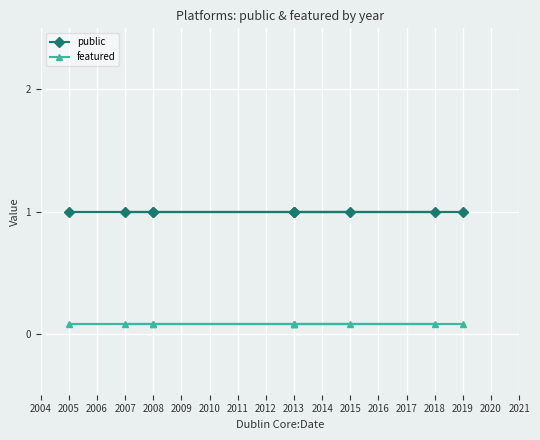

Which series has the widest spread of values?

public